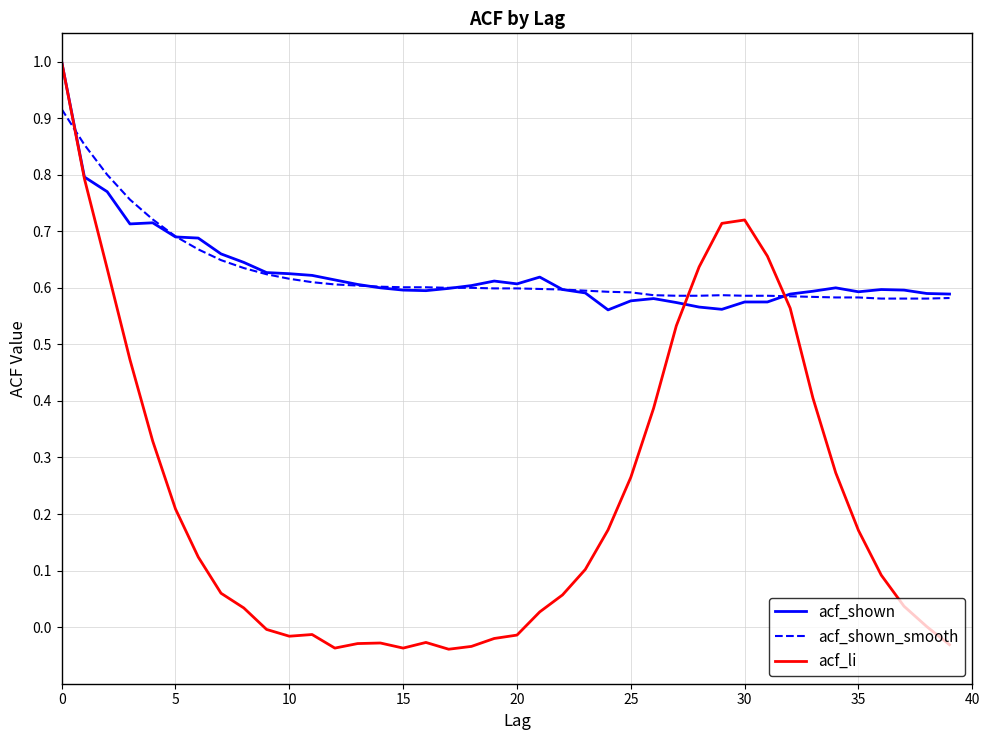

What are all the series names shown in the legend?

acf_shown, acf_shown_smooth, acf_li